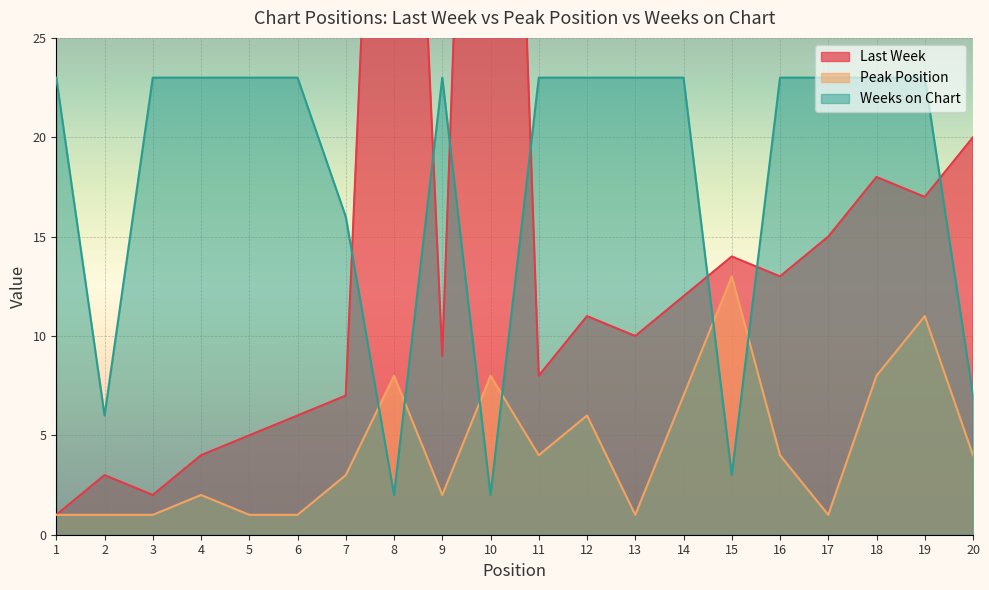

Reading left to right, transcribe all the data shown in this chart.

Last Week: 1=1	2=3	3=2	4=4	5=5	6=6	7=7	8=63	9=9	10=77	11=8	12=11	13=10	14=12	15=14	16=13	17=15	18=18	19=17	20=20
Peak Position: 1=1	2=1	3=1	4=2	5=1	6=1	7=3	8=8	9=2	10=8	11=4	12=6	13=1	14=7	15=13	16=4	17=1	18=8	19=11	20=4
Weeks on Chart: 1=23	2=6	3=23	4=23	5=23	6=23	7=16	8=2	9=23	10=2	11=23	12=23	13=23	14=23	15=3	16=23	17=23	18=23	19=23	20=7